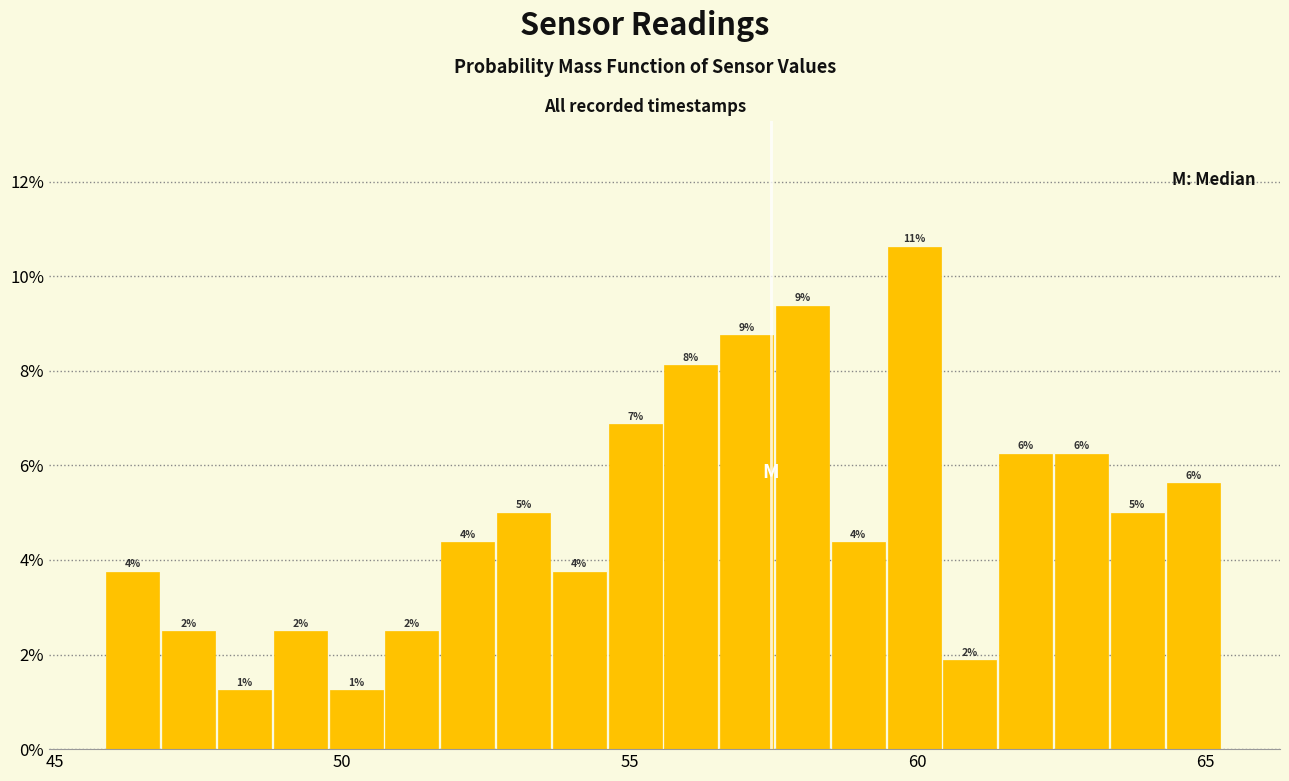

Read against the x-axis, roughly where is the centre of the tallest bar?

60.0